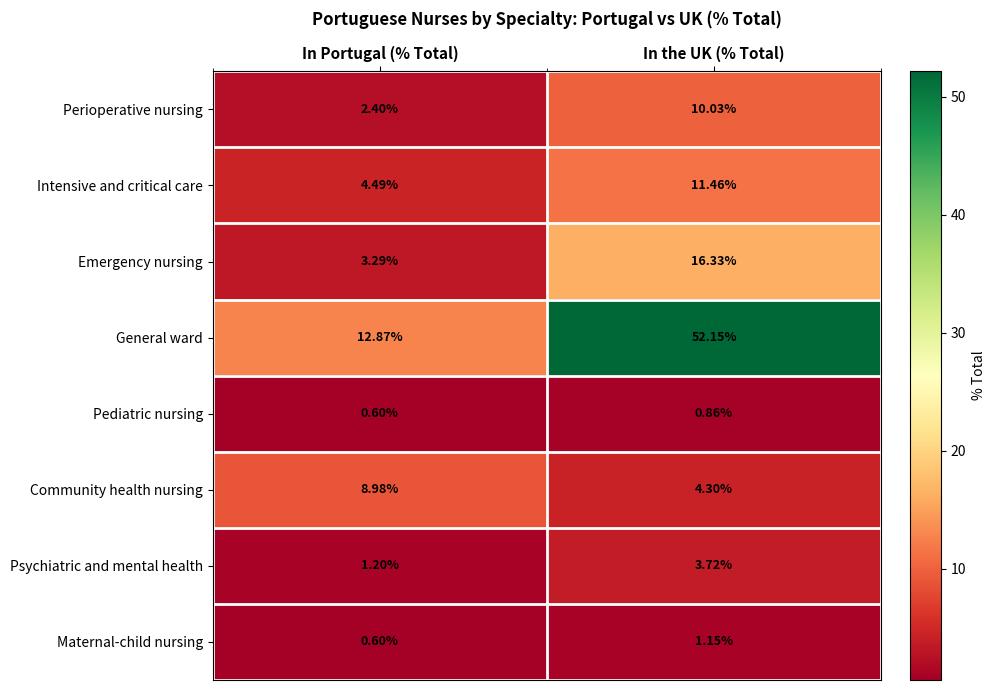

Is the value of Perioperative nursing at In the UK (% Total) greater than the value of Intensive and critical care at In Portugal (% Total)?

Yes